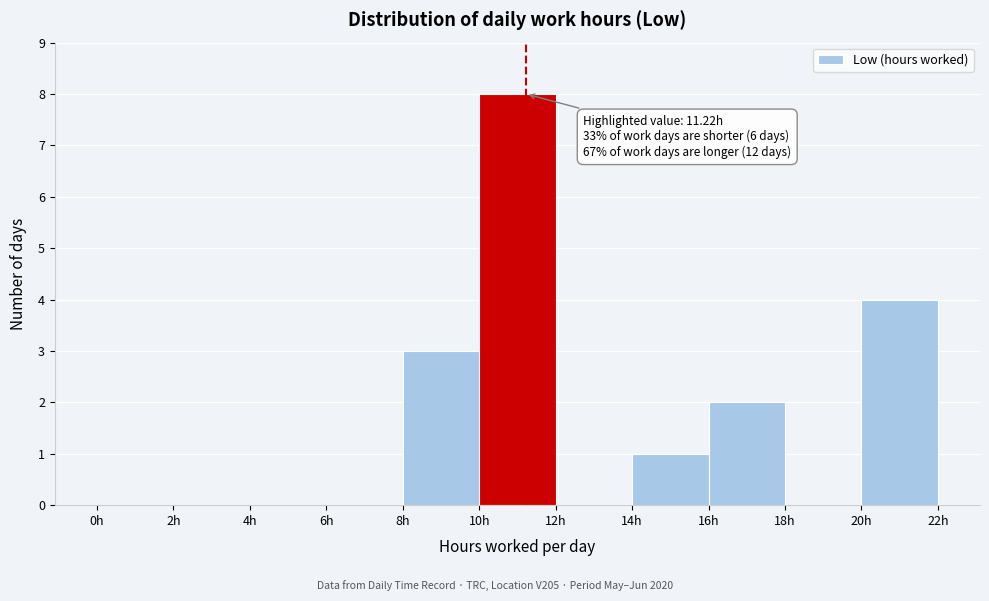

Which range on the x-axis has the tallest bar?

10 to 12